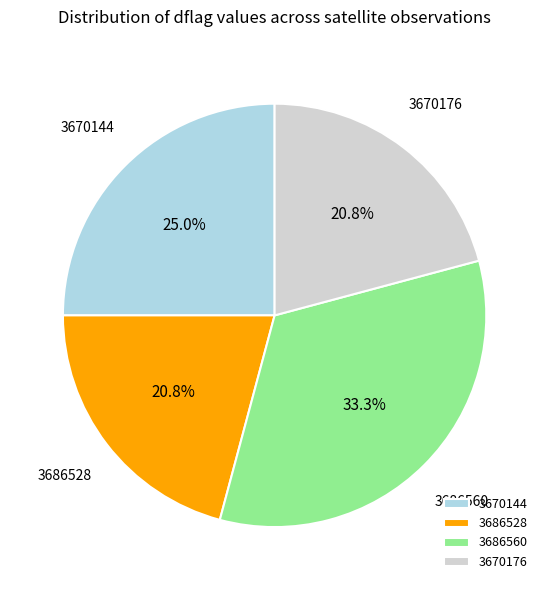

To the nearest percent, what is the average slice percentage?

25%